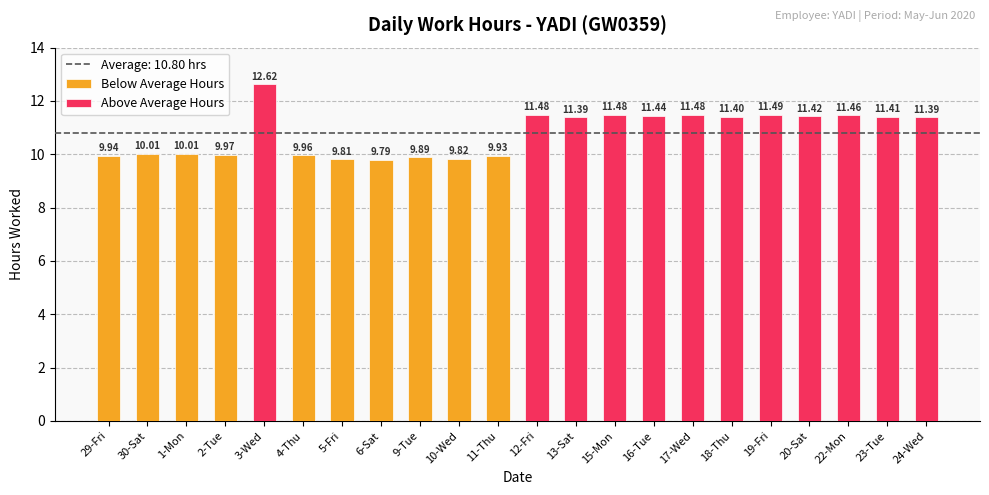

Reading left to right, what are all the values shown in this chart?

9.9	10.0	10.0	10.0	12.6	10.0	9.8	9.8	9.9	9.8	9.9	11.5	11.4	11.5	11.4	11.5	11.4	11.5	11.4	11.5	11.4	11.4